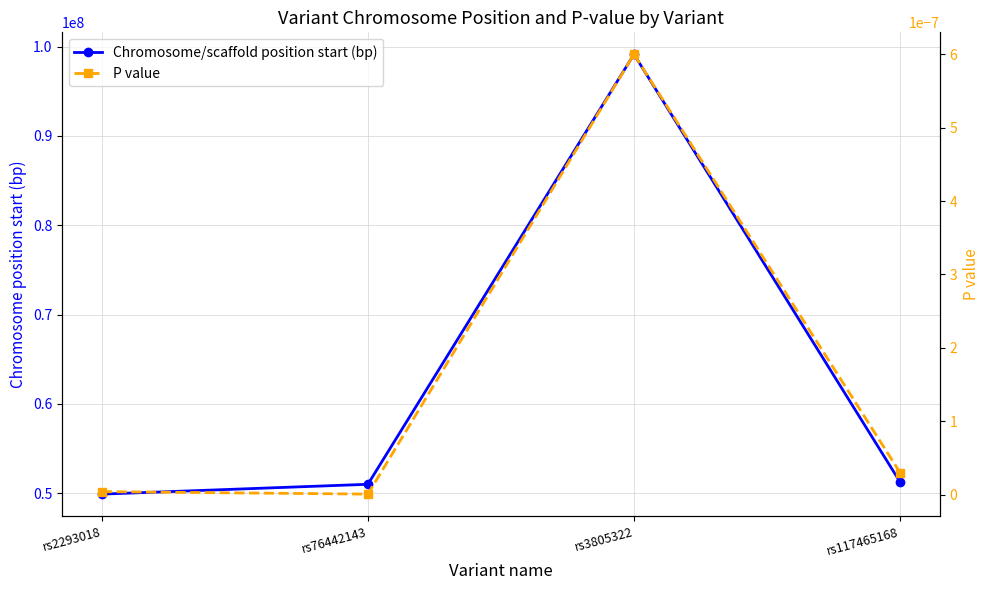

The P value series shows 0.0 at rs76442143. True or false?

False